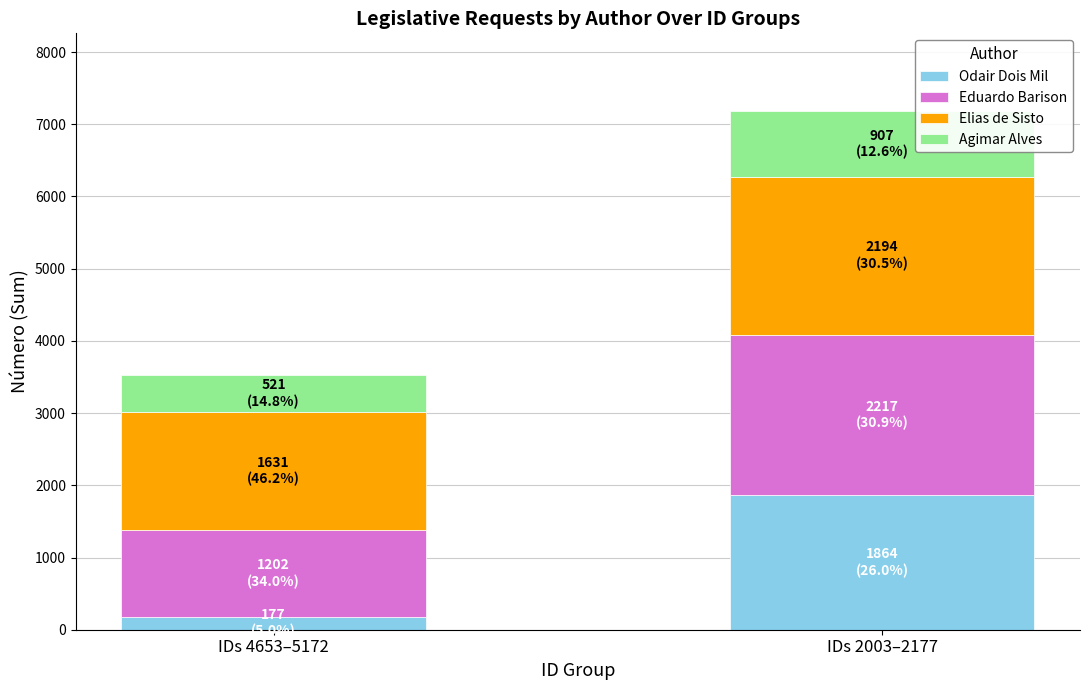

Which category has the highest value in the Odair Dois Mil series?

IDs 2003–2177